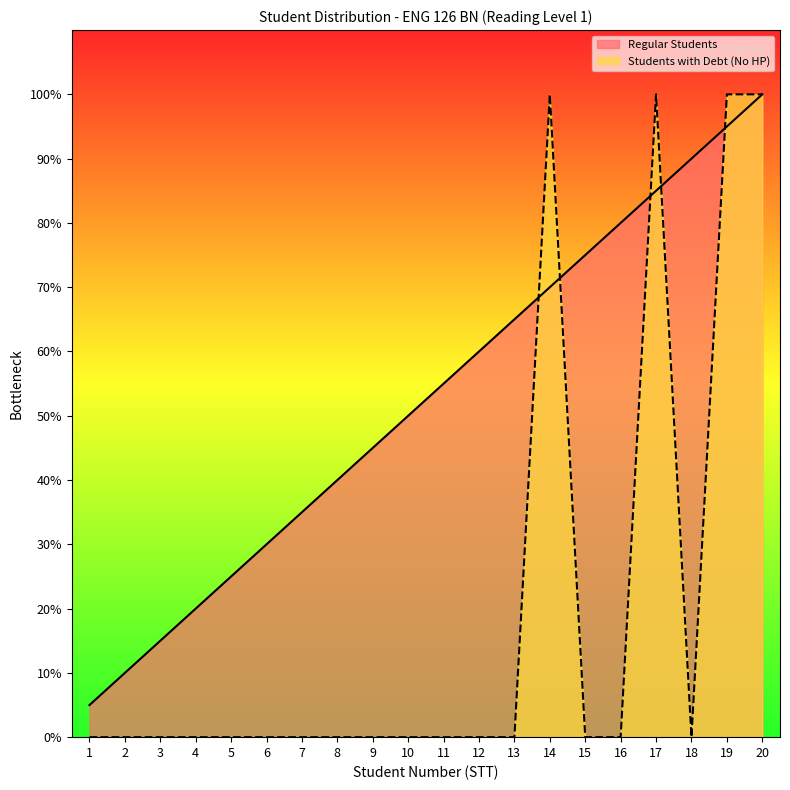

At which label does Regular Students reach its peak?

20